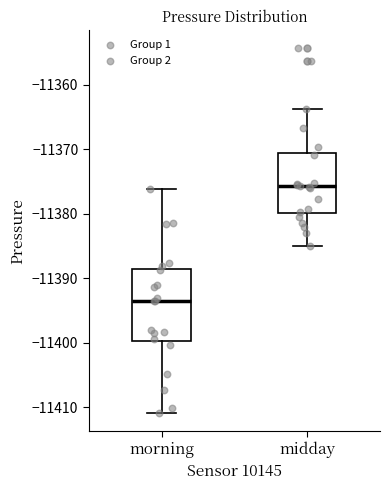

Reading left to right, transcribe this box plot: for each box, give where its median line is, the range the box spans, and where its two whiskers end, as read against the y-axis. The values are not printed on the chart, so give them approximately, as read against the axis.

morning: median -11394, box -11400 to -11389, whiskers -11411 to -11376
midday: median -11376, box -11380 to -11371, whiskers -11385 to -11364